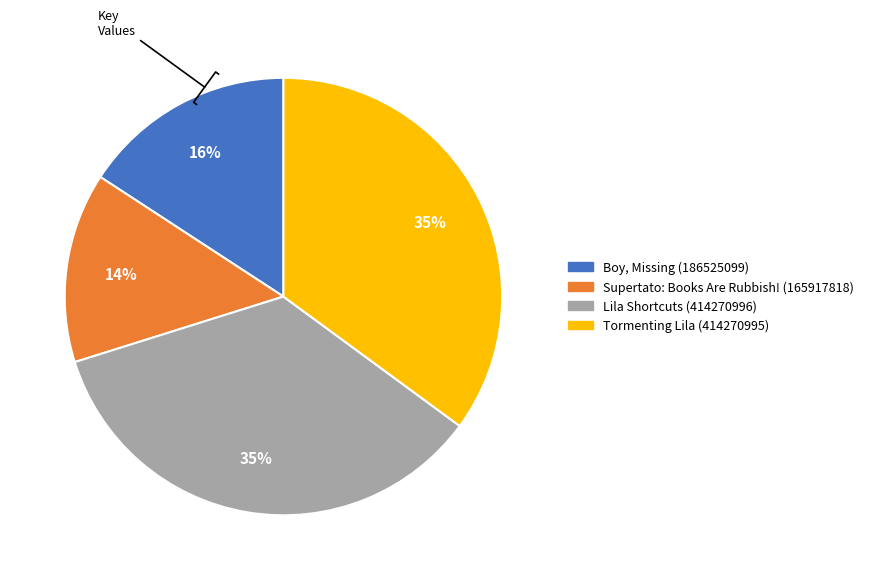

Is it true that Tormenting Lila (414270995) is 35% of the pie?

True